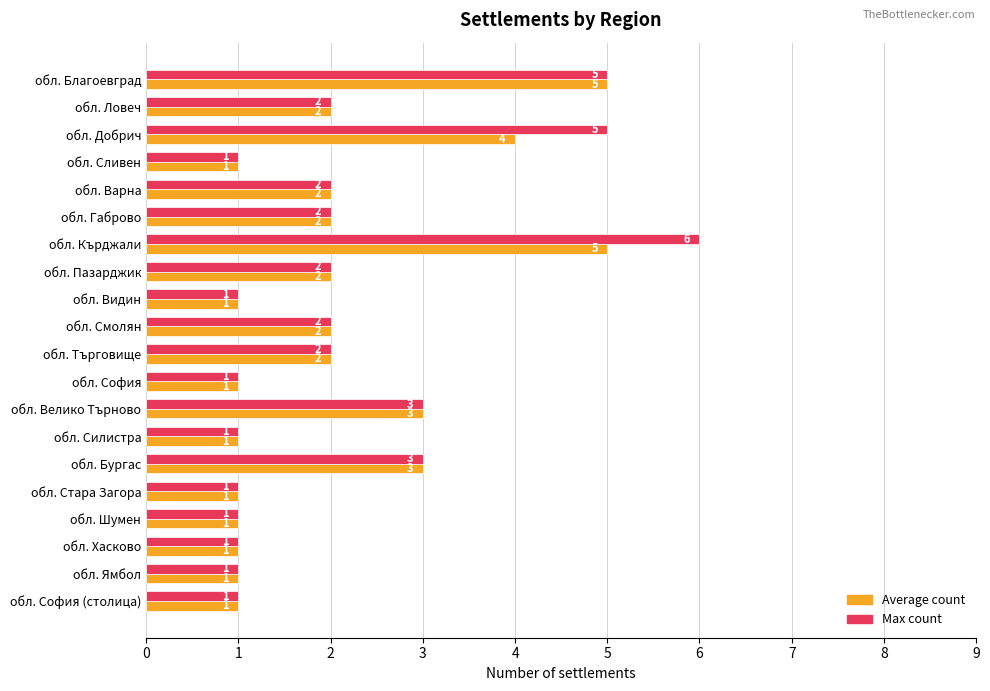

What is the difference between the Average count values at обл. Благоевград and обл. Хасково?

4